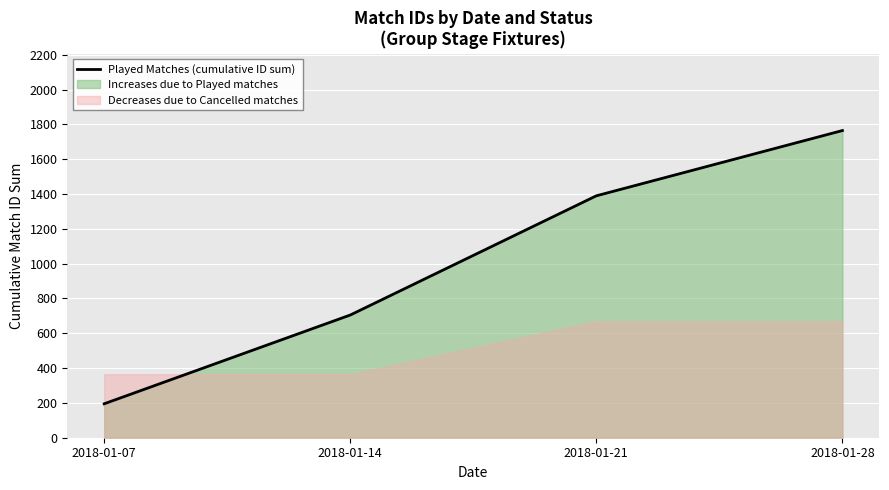

At which category does the chart reach its minimum across all series?

2018-01-07